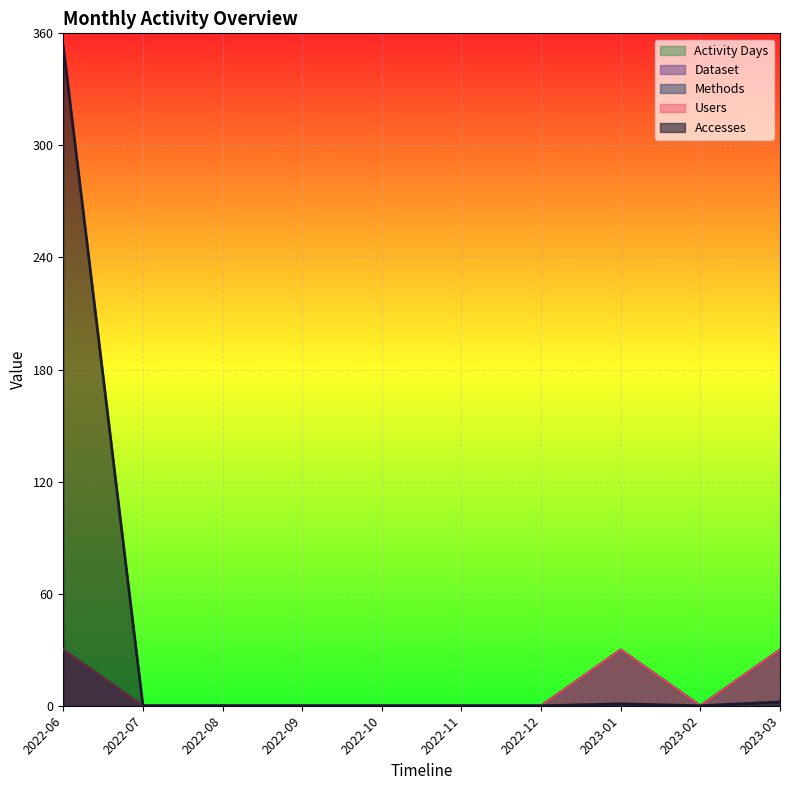

How many categories are shown in the chart?

10